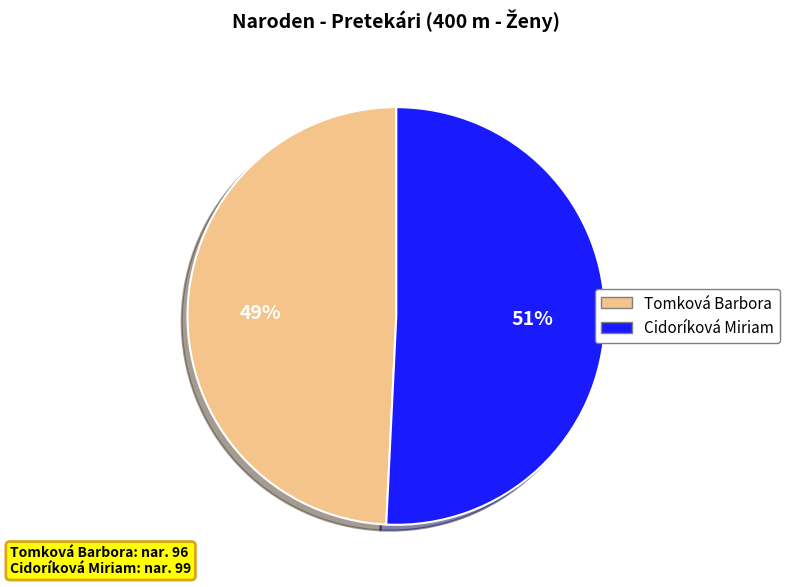

What percentage is the Cidoríková Miriam slice, to the nearest percent?

51%